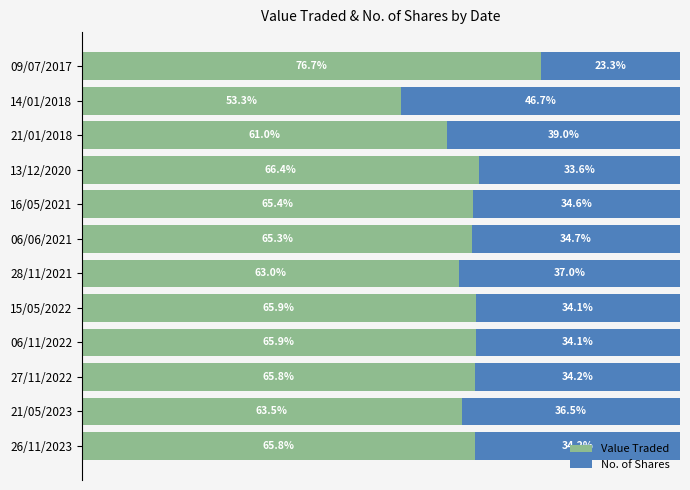

At which label does Value Traded reach its peak?

09/07/2017